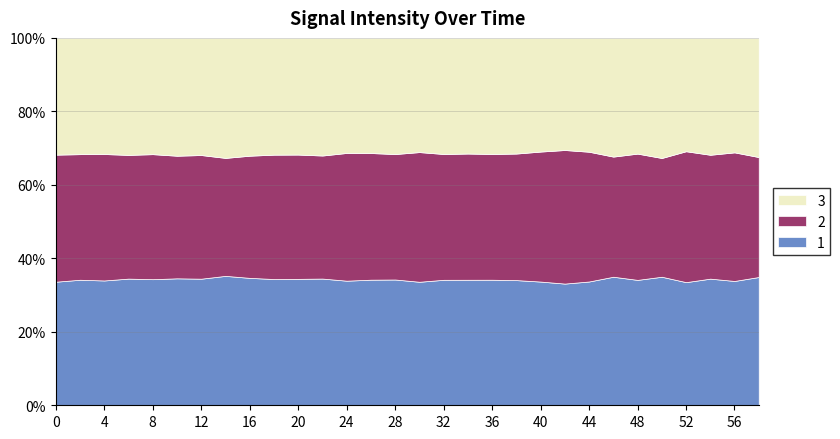

At which category does the chart reach its minimum across all series?

50